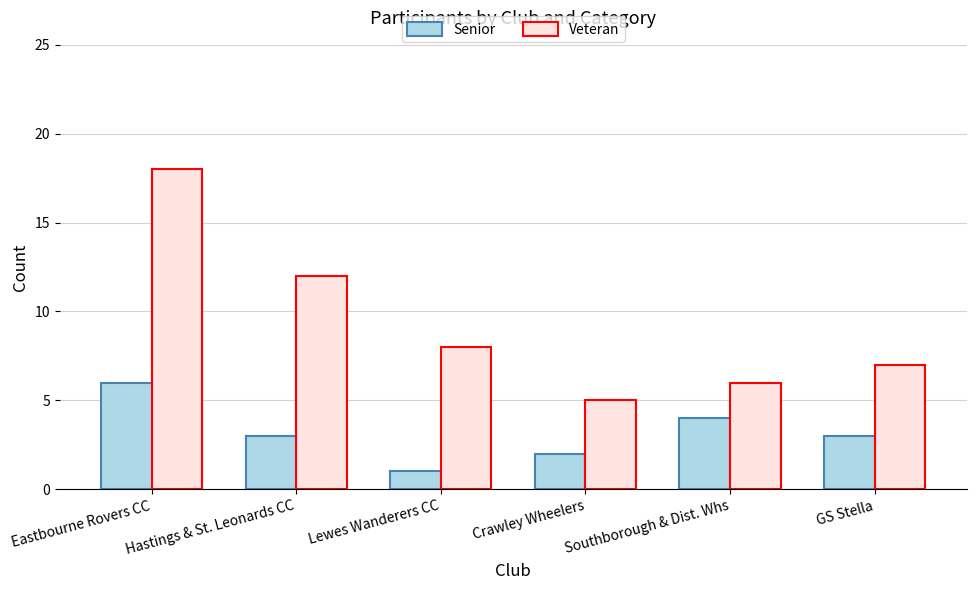

What is the label of the 6th bar from the right?

Eastbourne Rovers CC